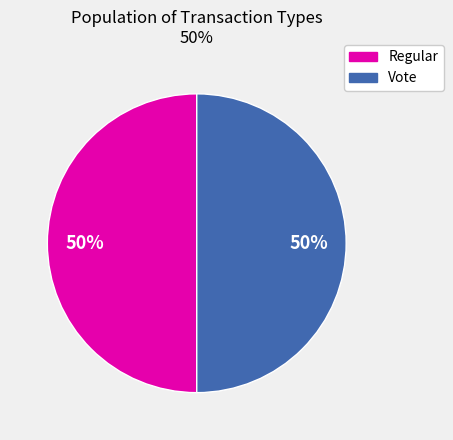

Is the sum of Vote and Regular greater than half?

Yes